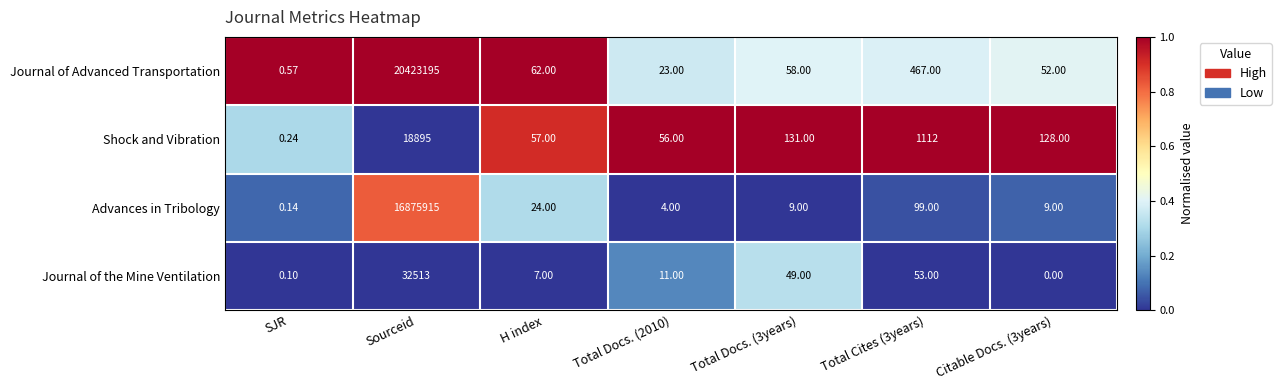

Which category has the highest value across all series?

Sourceid